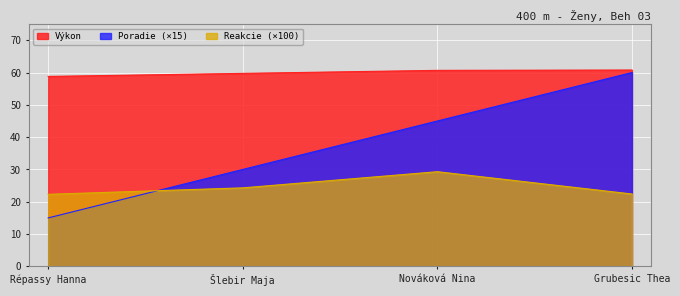

Between Répassy Hanna and Nováková Nina, which series saw the biggest shift?

Poradie (×15)